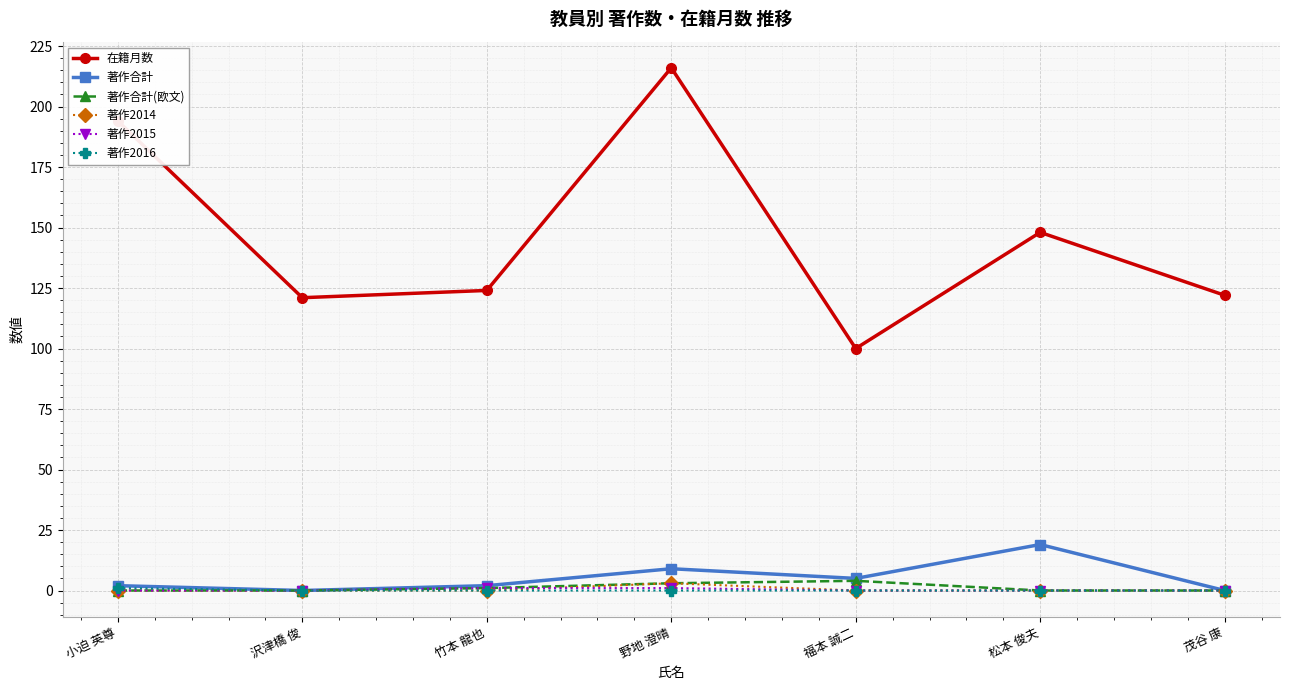

What is the value of the 在籍月数 point at the 7th from the left?

122